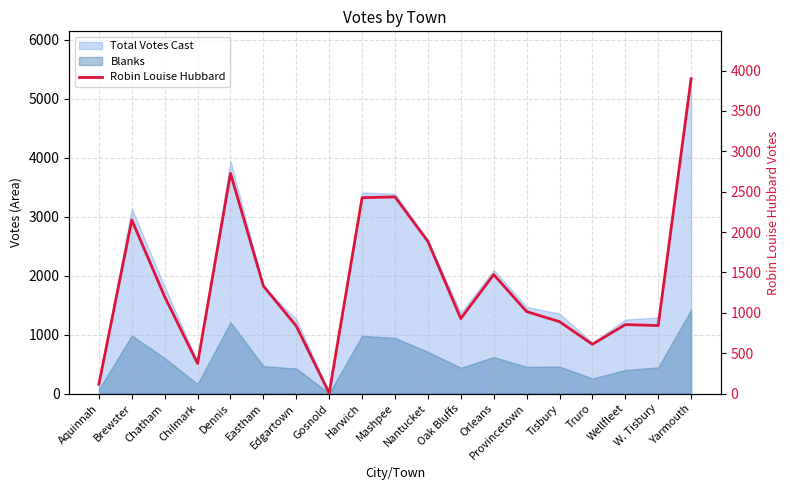

What is the sum of all values?

25993